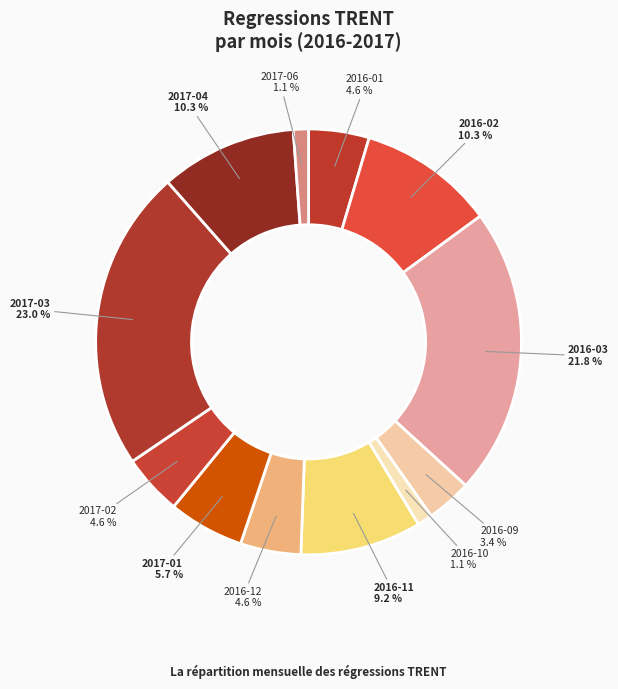

Does any single category account for the majority?

No